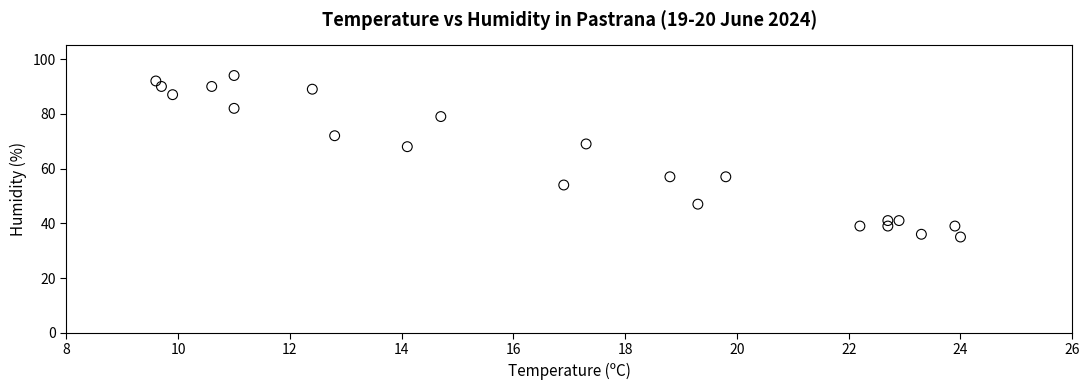

What is the range of Y values (max minus min)?

59